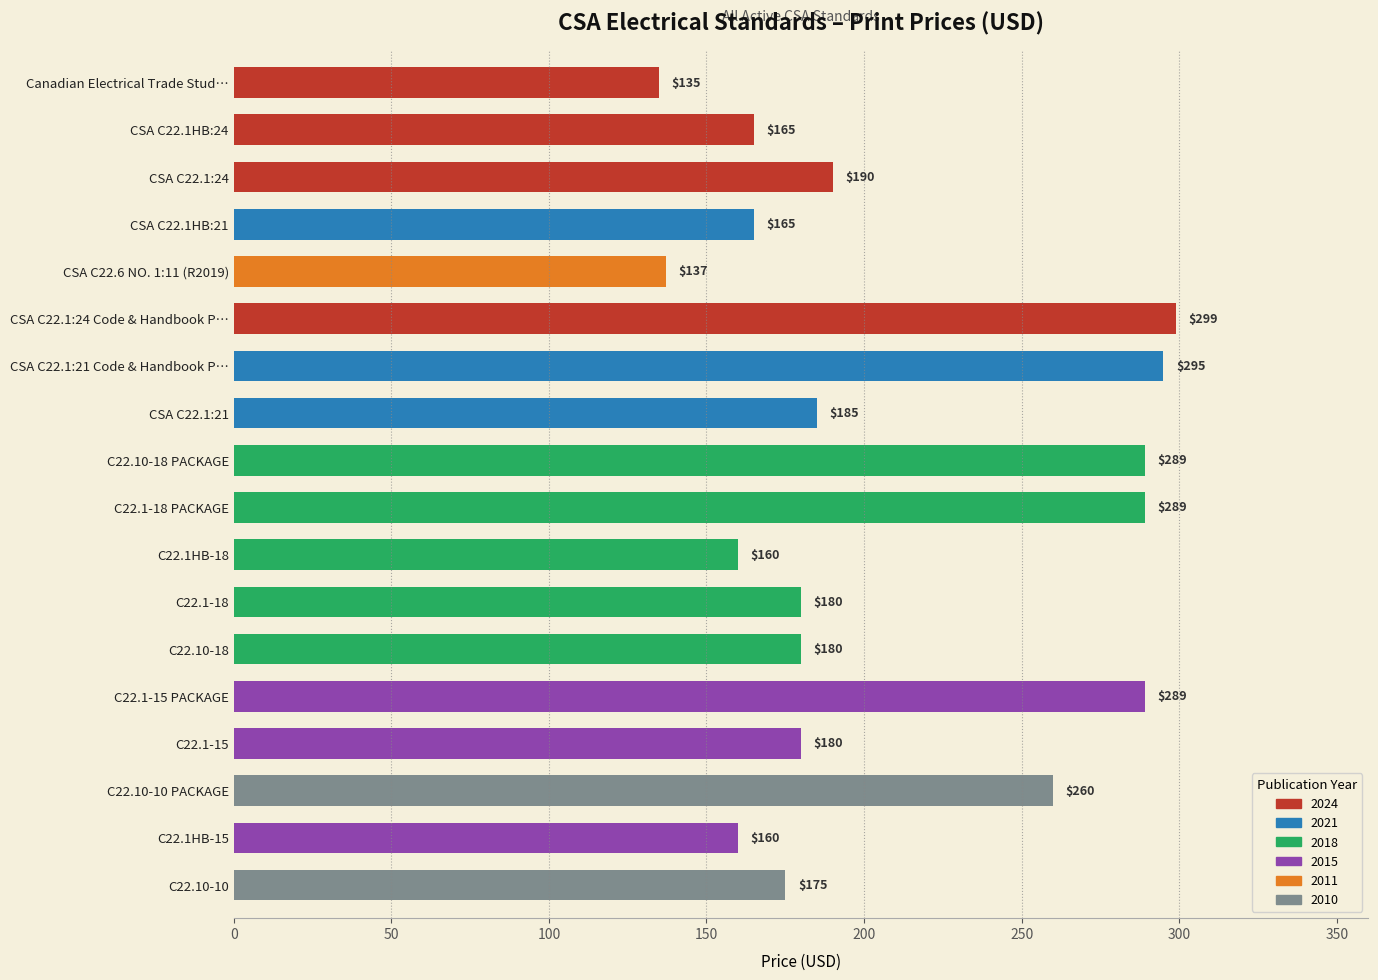

What position from the top is CSA C22.1:21?

8